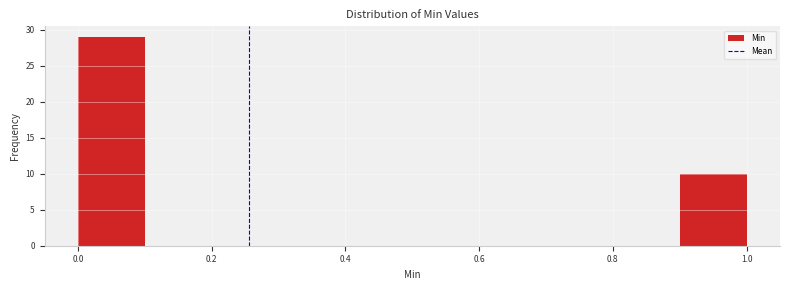

Reading left to right, list every bar in this chart as the range it spans on the x-axis followed by its height. The values are not printed on the chart, so give them approximately, as read against the axis.

0.0 to 0.1: 29
0.1 to 0.2: 0
0.2 to 0.3: 0
0.3 to 0.4: 0
0.4 to 0.5: 0
0.5 to 0.6: 0
0.6 to 0.7: 0
0.7 to 0.8: 0
0.8 to 0.9: 0
0.9 to 1.0: 10